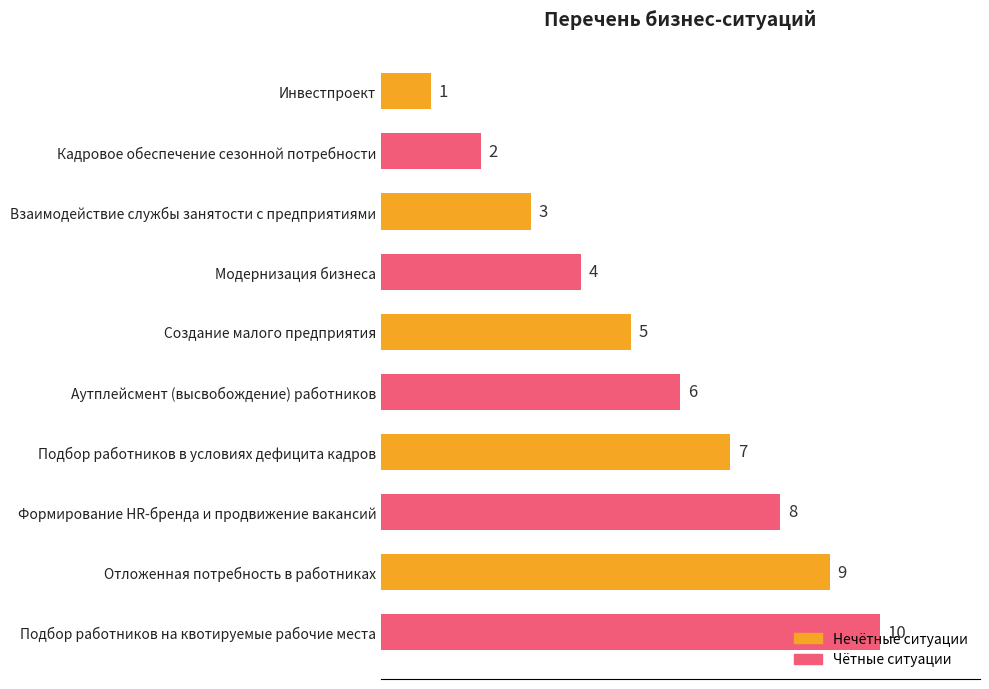

What is the difference between the second highest and second lowest values?

7